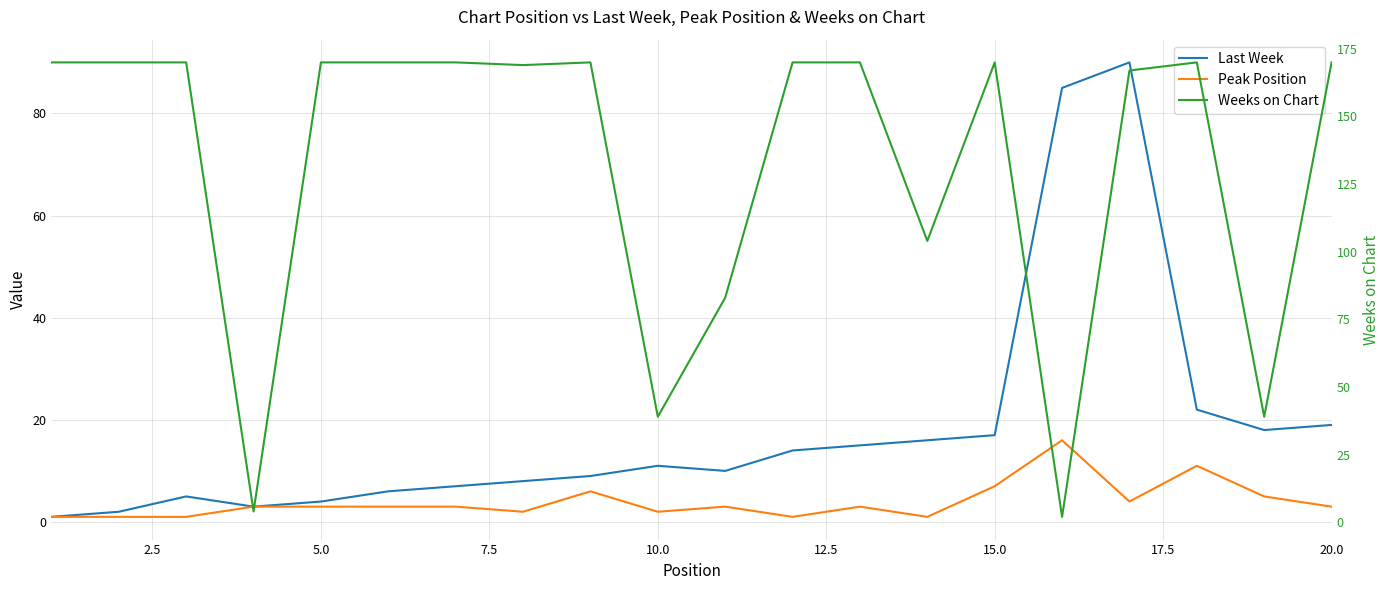

Rank the series at 2.5 from highest to lowest value.

Weeks on Chart, Last Week, Peak Position